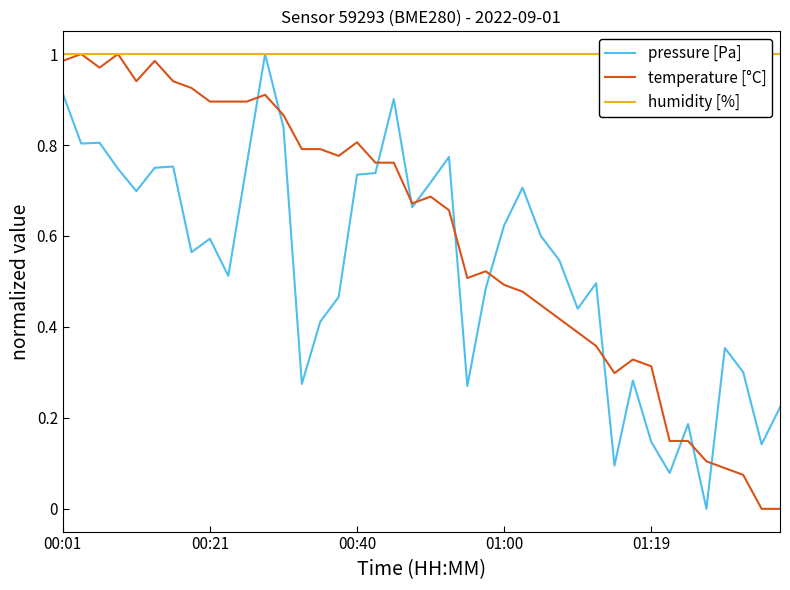

Which series has the widest spread of values?

pressure [Pa]